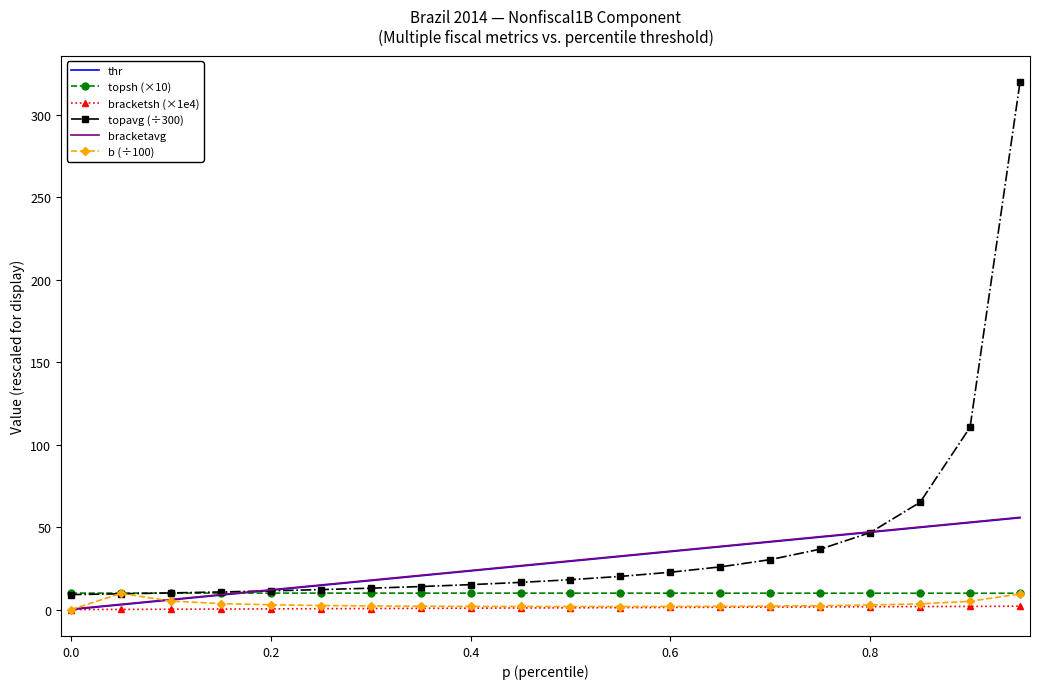

Which series has the largest range (max minus min)?

topavg (÷300)